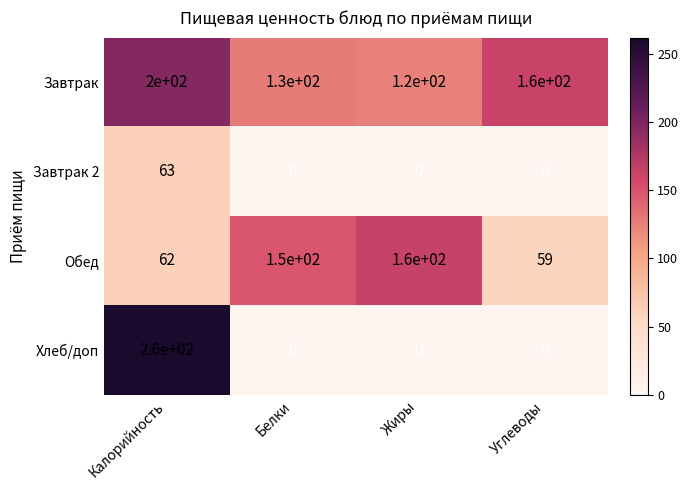

Rank the series by their average value, from highest to lowest.

Завтрак, Обед, Хлеб/доп, Завтрак 2